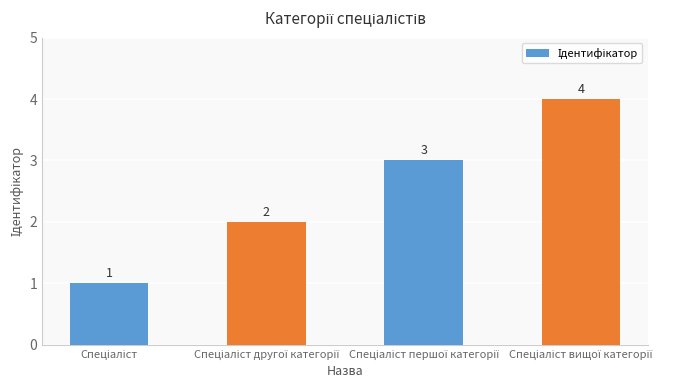

Does the chart contain any negative values?

No